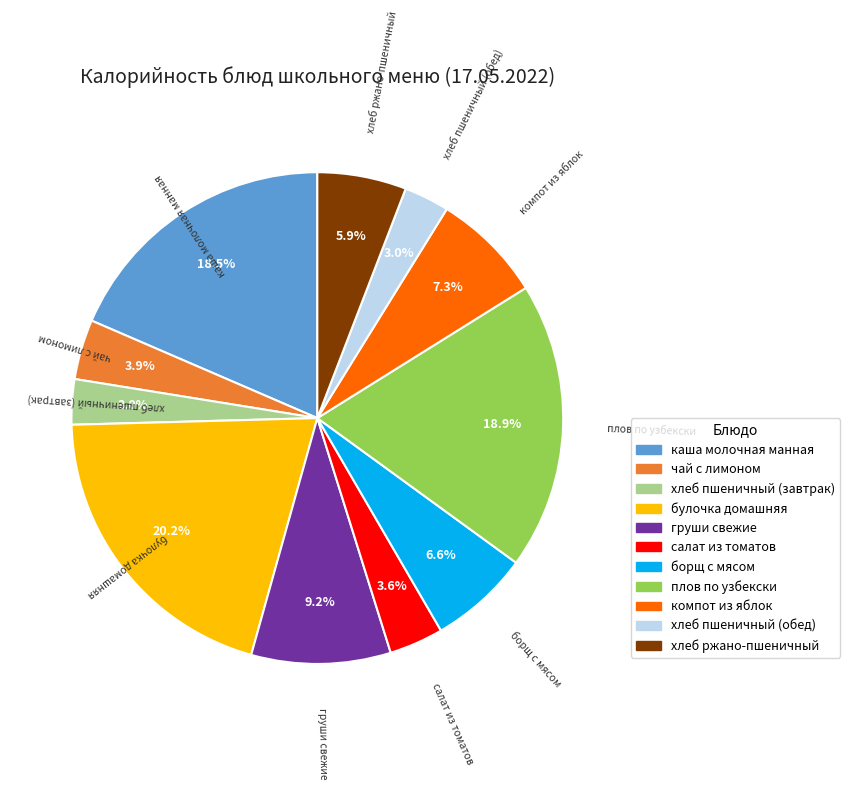

Which has a higher value, компот из яблок or борщ с мясом?

компот из яблок